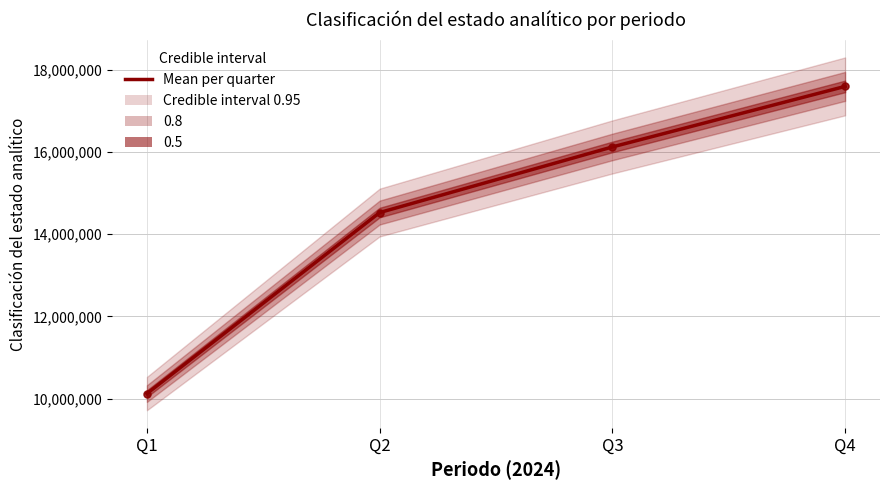

How many data points in Min / Max are less than 16119424?

2